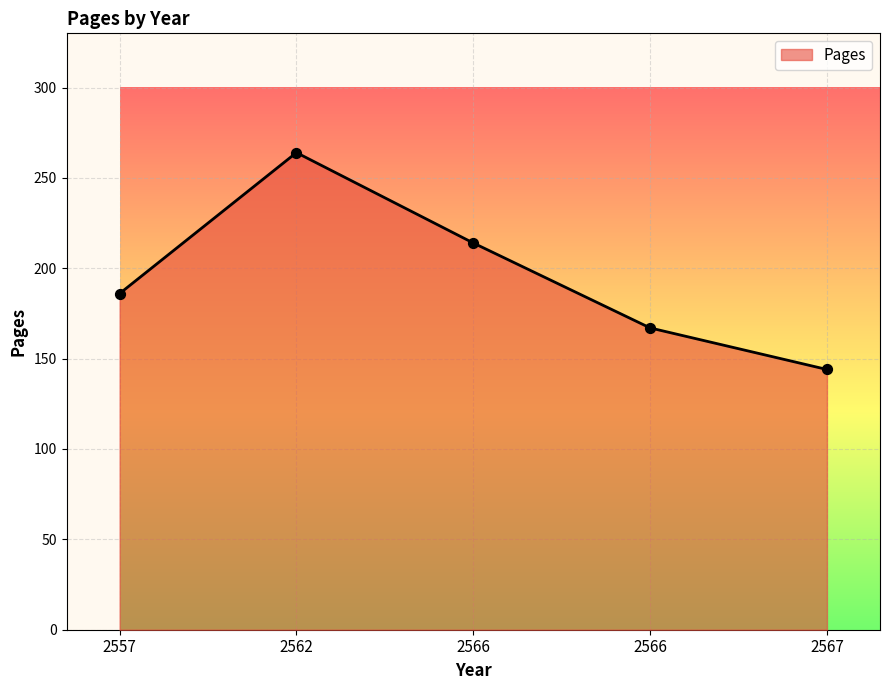

What is the change in value from 2566 to 2567?

-70